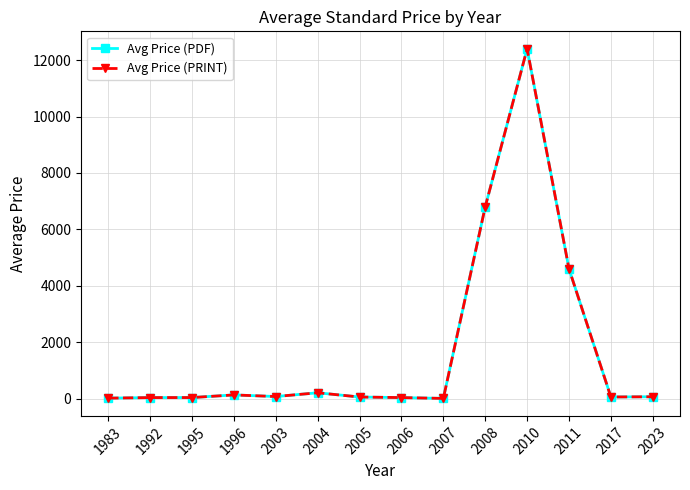

At how many categories does at least one series exceed 10510?

1